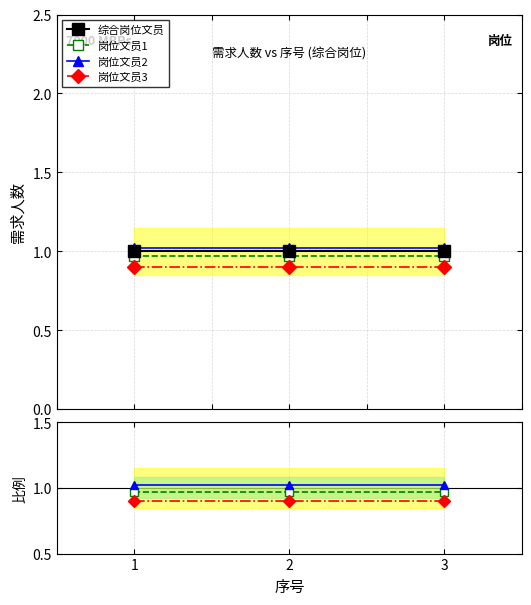

What is the total value across all series at 3?

3.9